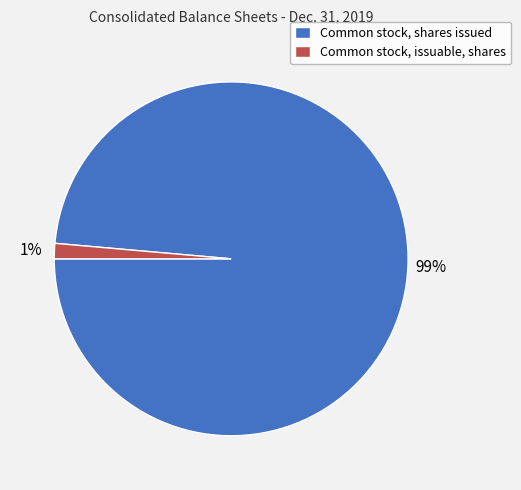

Do Common stock, issuable, shares and Common stock, shares issued together represent more than half of the pie?

Yes